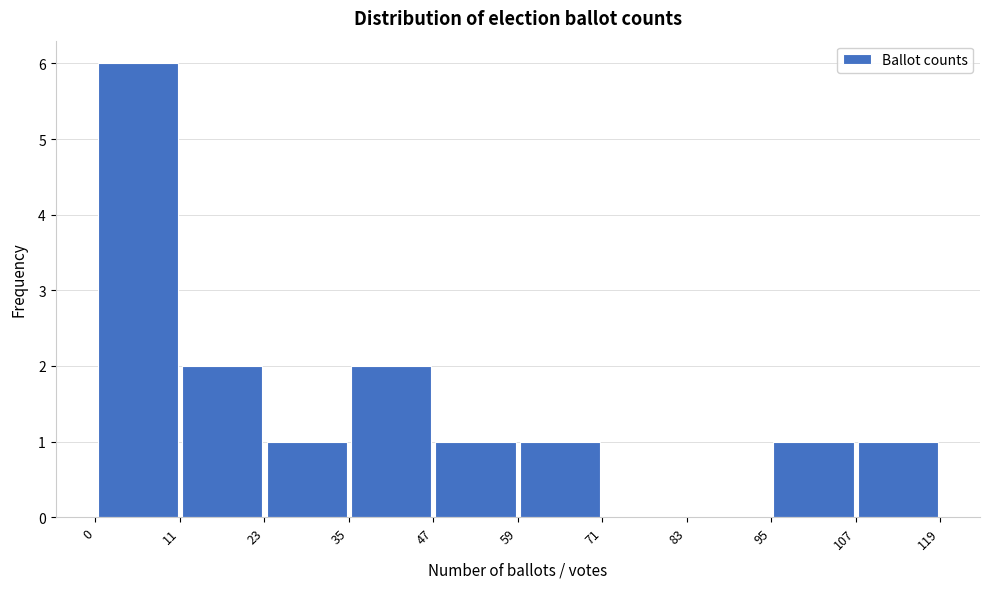

What is the height of the bar covering 59 to 71 on the x-axis? The values are not printed on the chart, so give them approximately, as read against the axis.

1